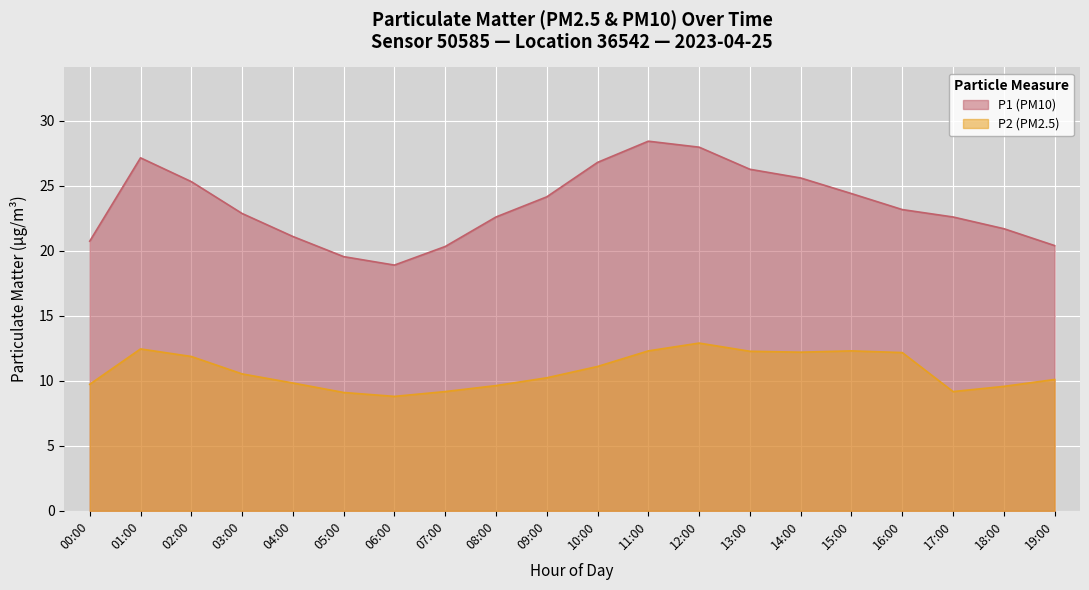

Reading right to left, what are all the values shown in this chart?

P1: 19:00=20.4	18:00=21.7	17:00=22.6	16:00=23.2	15:00=24.4	14:00=25.6	13:00=26.3	12:00=28.0	11:00=28.4	10:00=26.8	09:00=24.1	08:00=22.6	07:00=20.3	06:00=18.9	05:00=19.6	04:00=21.1	03:00=22.9	02:00=25.3	01:00=27.1	00:00=20.7
P2: 19:00=10.1	18:00=9.6	17:00=9.2	16:00=12.2	15:00=12.3	14:00=12.2	13:00=12.3	12:00=12.9	11:00=12.3	10:00=11.1	09:00=10.2	08:00=9.6	07:00=9.2	06:00=8.8	05:00=9.1	04:00=9.8	03:00=10.5	02:00=11.9	01:00=12.4	00:00=9.7